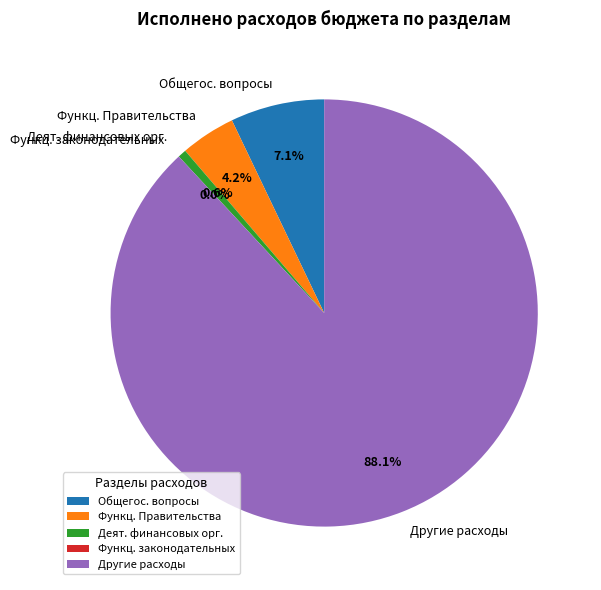

Is there a majority slice in this chart?

Yes